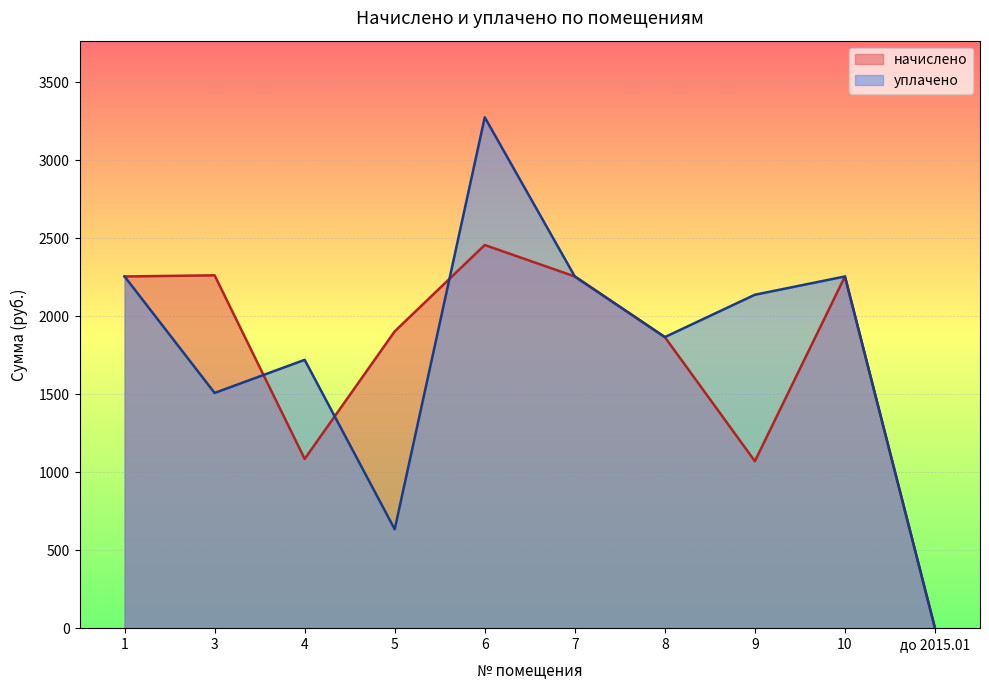

Which series has the widest spread of values?

уплачено